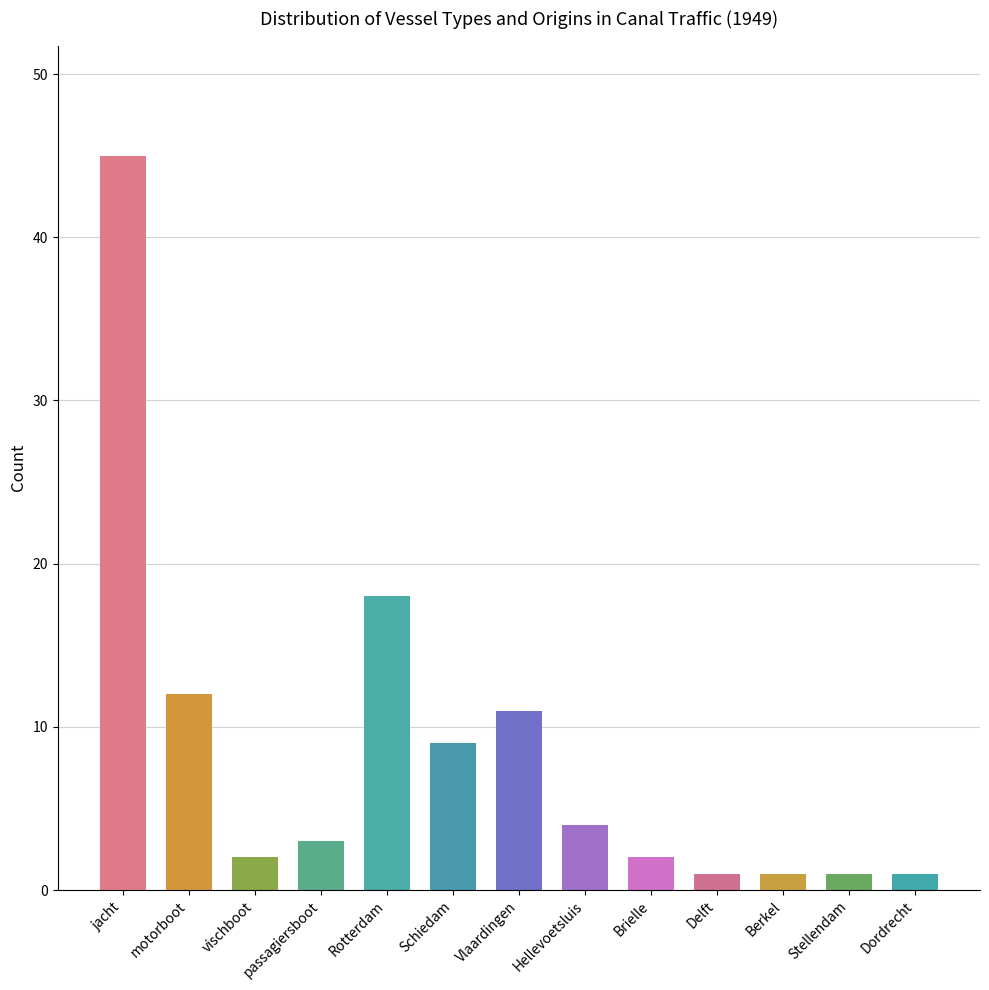

What is the ratio of the value at jacht to the value at vischboot?

22.5